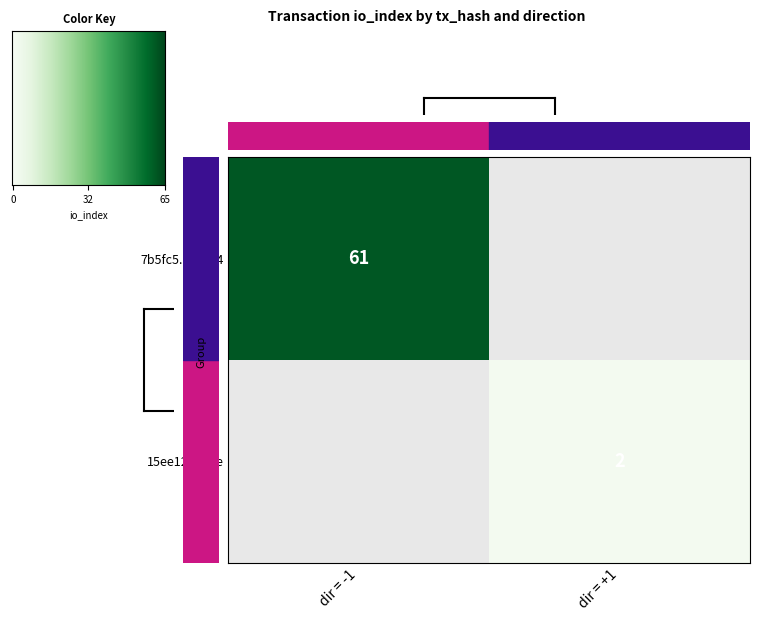

True or false: 7b5fc5...e64c4 has a value of 36 at dir = -1.

False